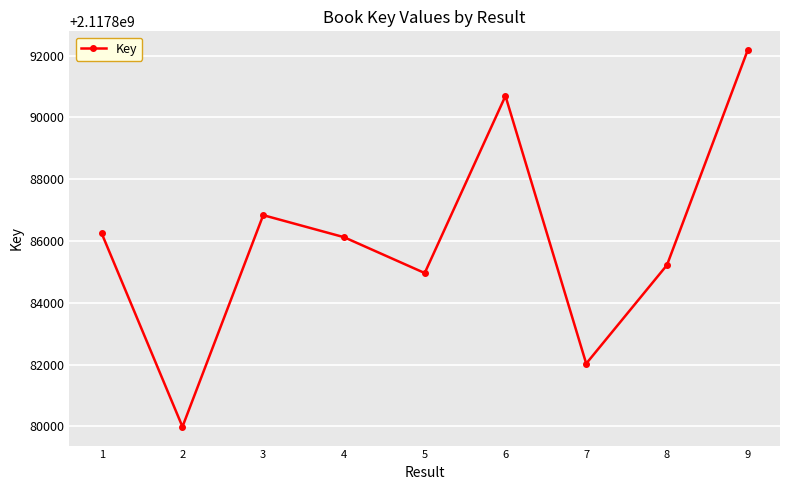

Approximately how many times larger is the value at 7 compared to 1?

1.0